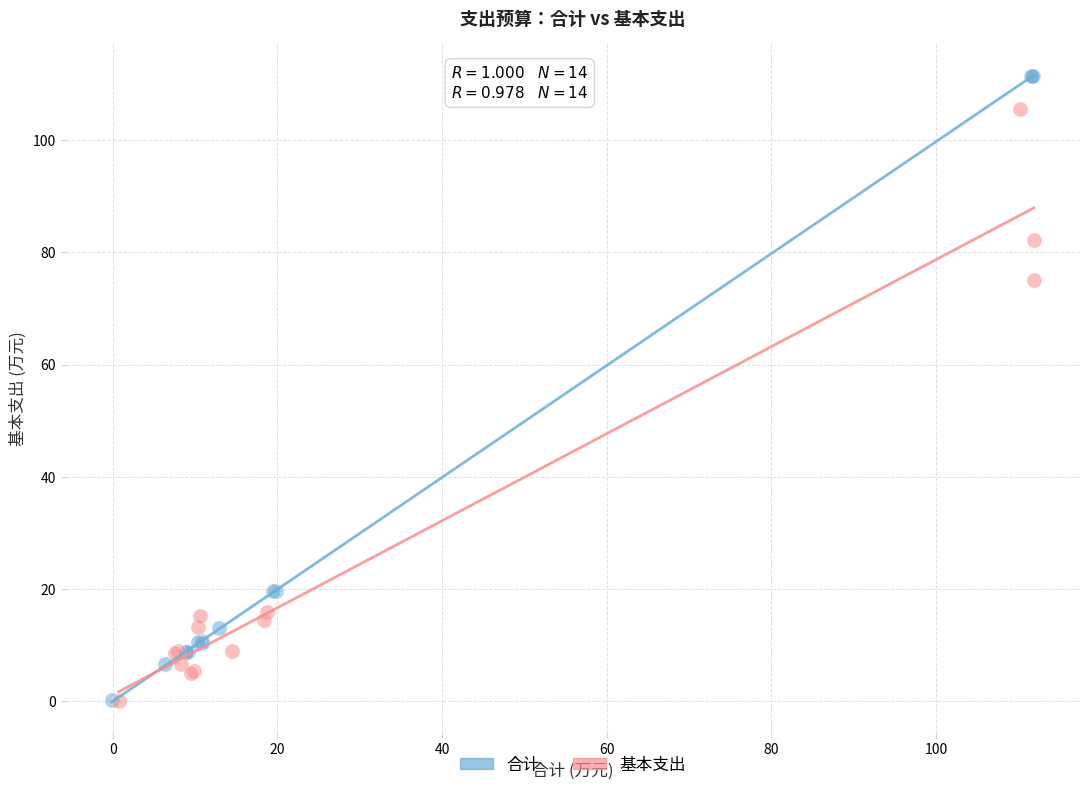

Which series has the largest Y range (max minus min)?

合计